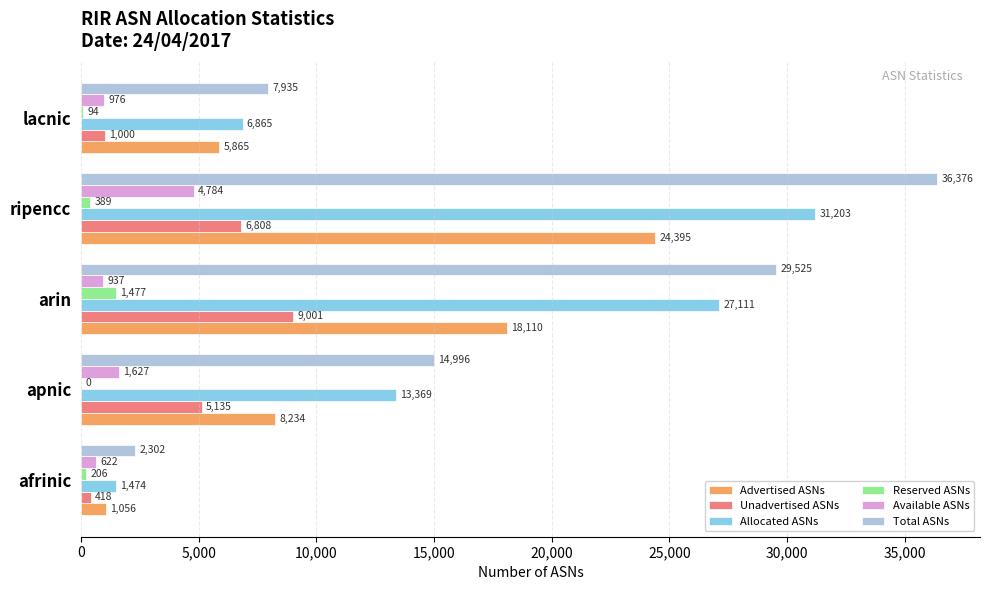

What is the sum of all Reserved ASNs values?

2166